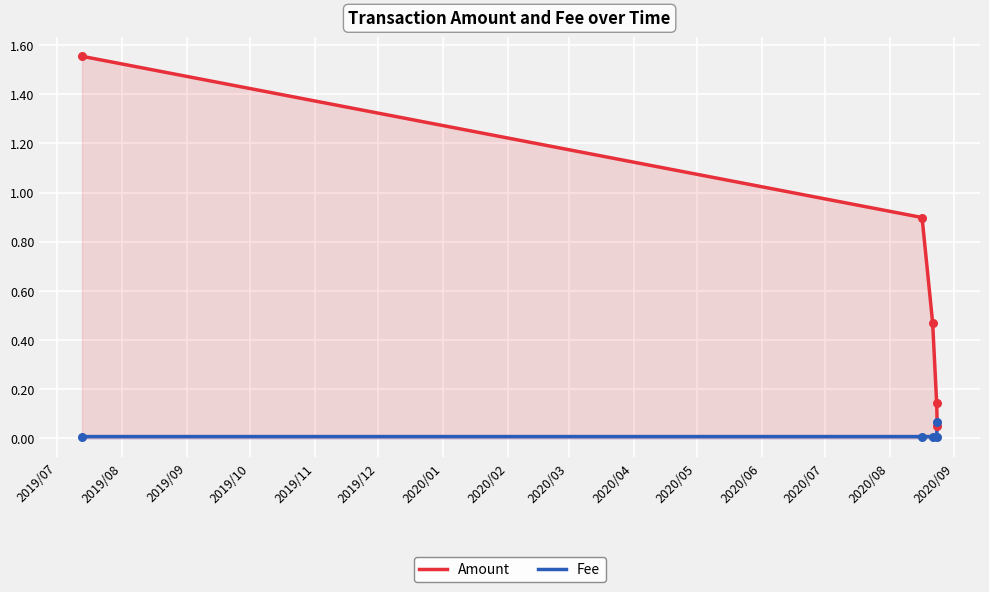

Which series has the largest total across all categories?

Amount